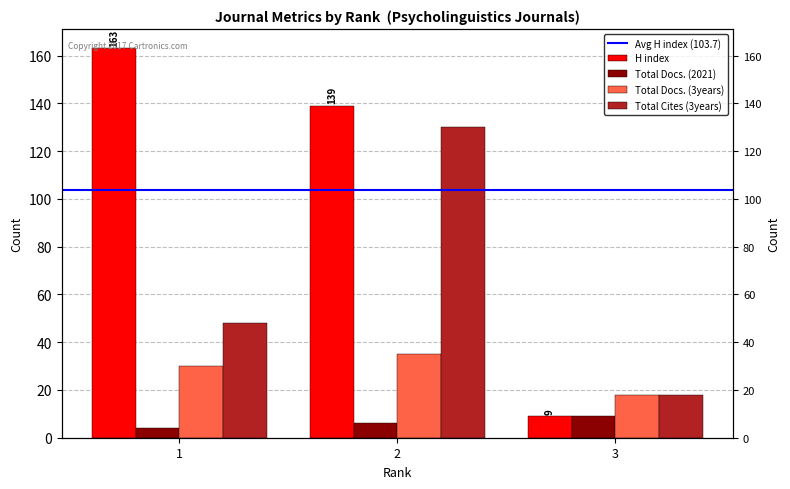

Reading left to right, extract all data points from this chart.

H index: 163	139	9
Total Docs. (2021): 4	6	9
Total Docs. (3years): 30	35	18
Total Cites (3years): 48	130	18